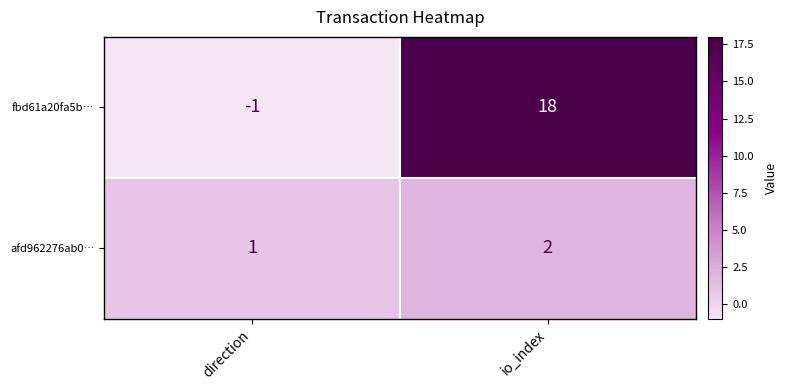

Which label corresponds to the smallest value in the chart?

direction